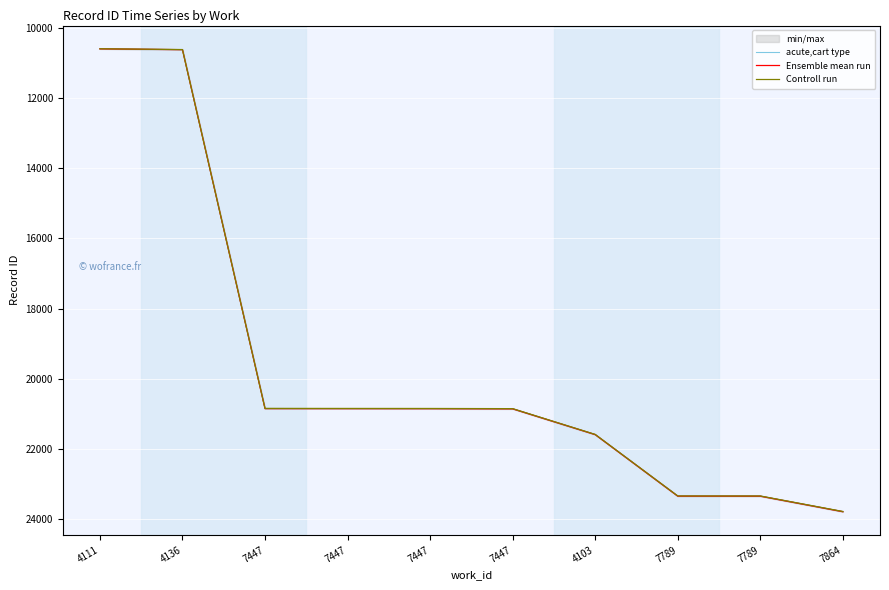

True or false: Controll run has more than 2 interior local peaks.

False